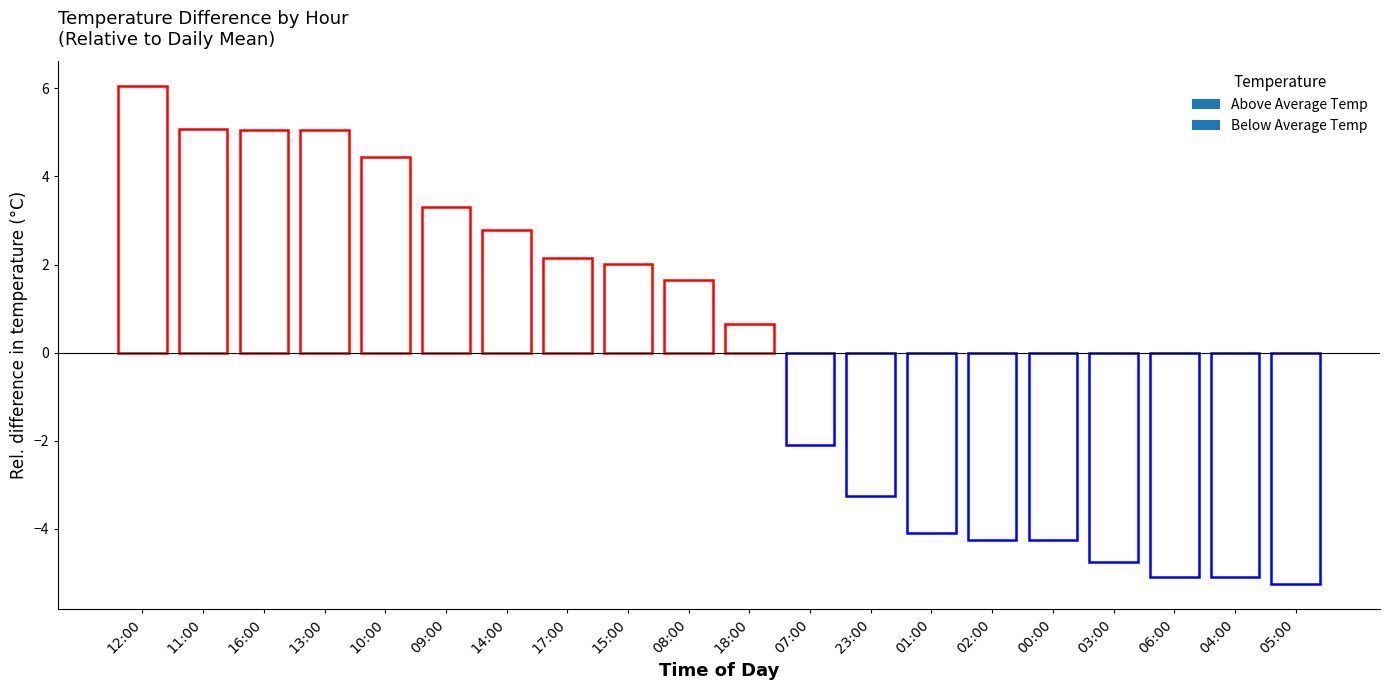

At which label is the value closest to 0?

18:00